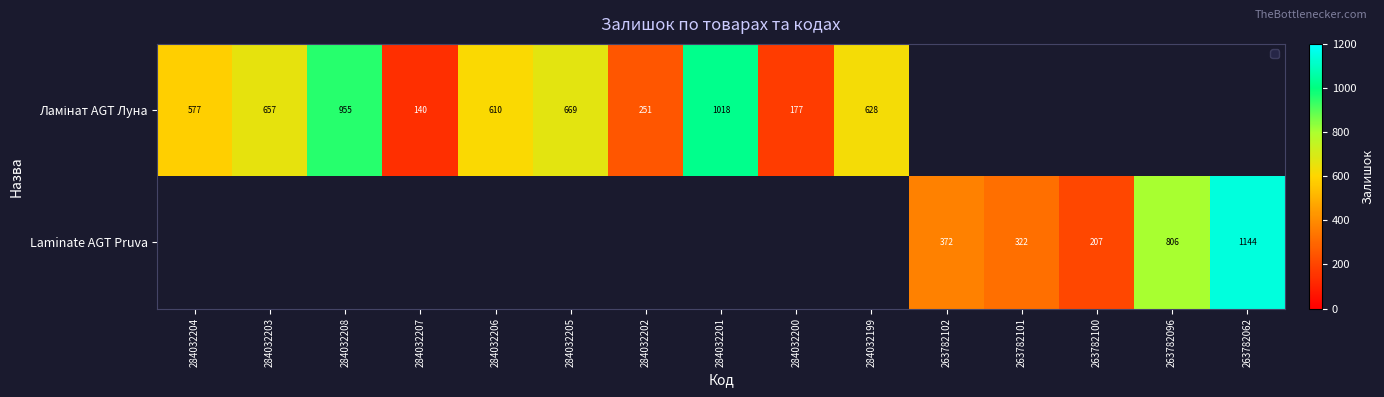

True or false: Laminate AGT Pruva has a value of 316 at 263782100.

False